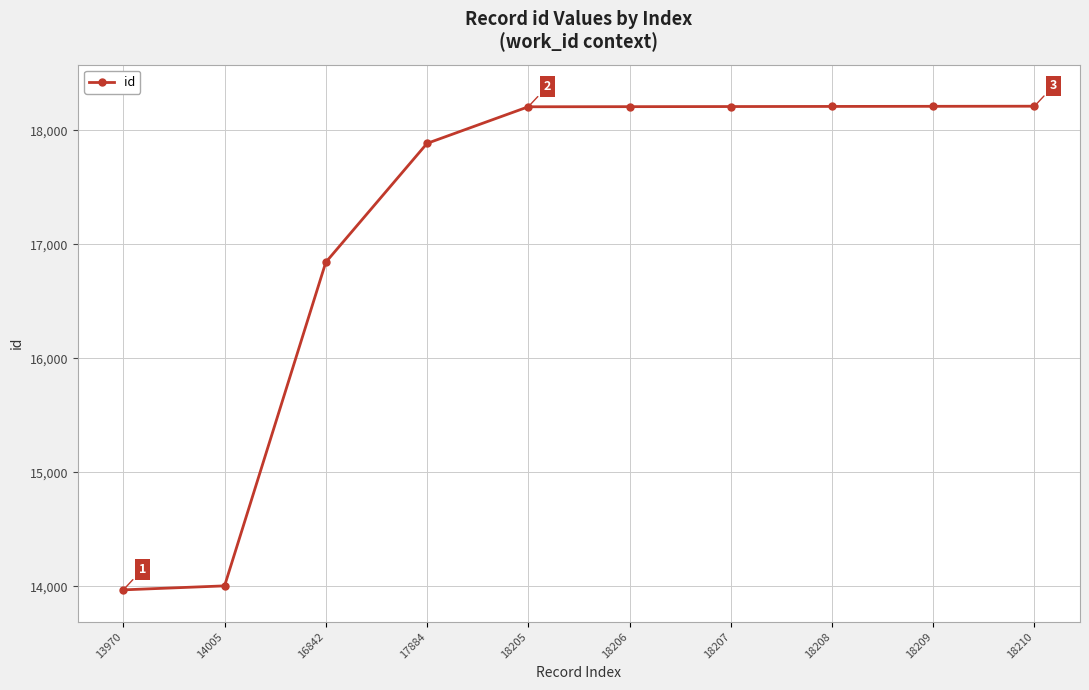

What is the difference between the second highest and minimum values?

4239